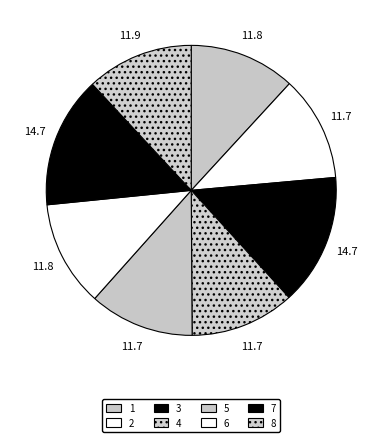

Is there any slice that represents more than half of the pie?

No